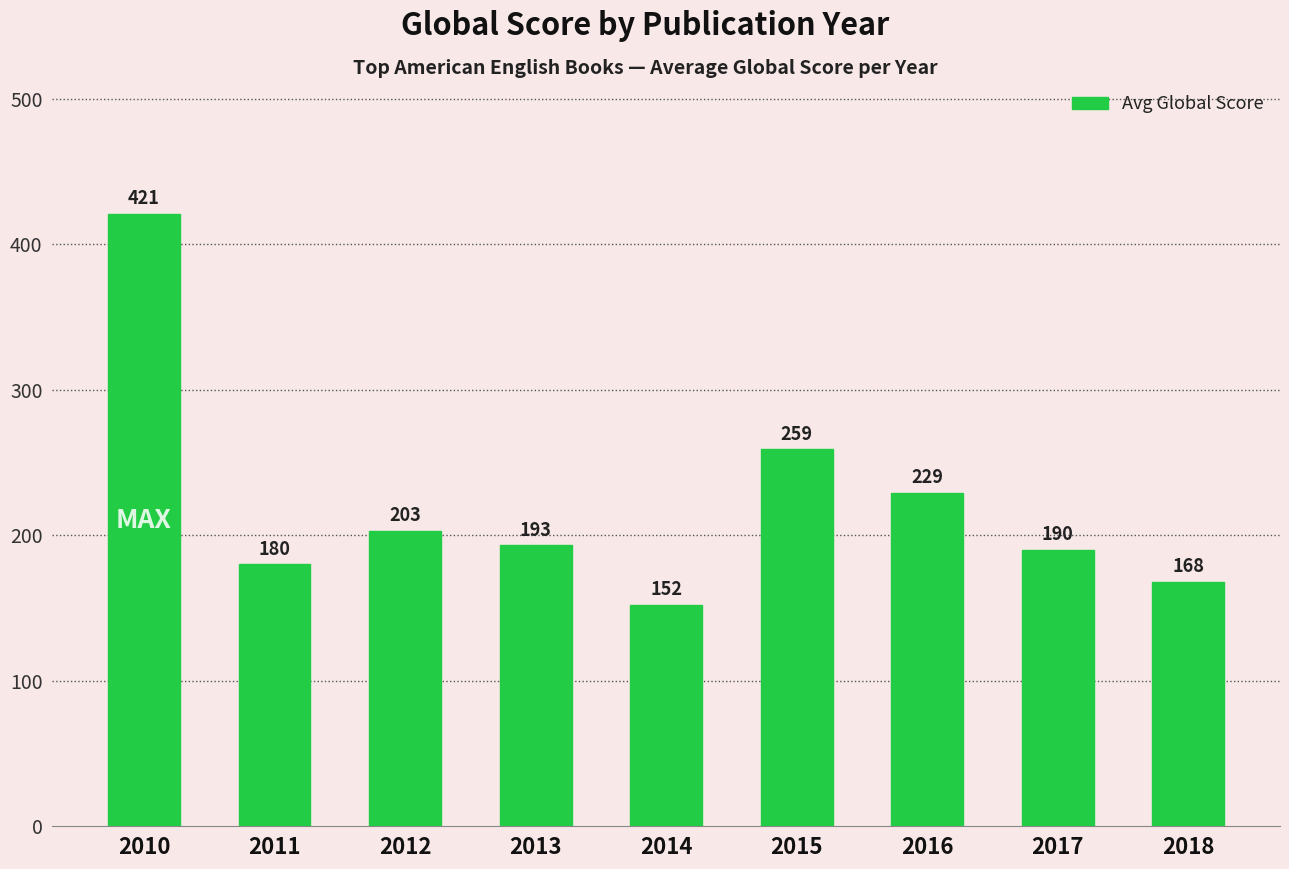

Which label corresponds to the smallest value in the chart?

2014